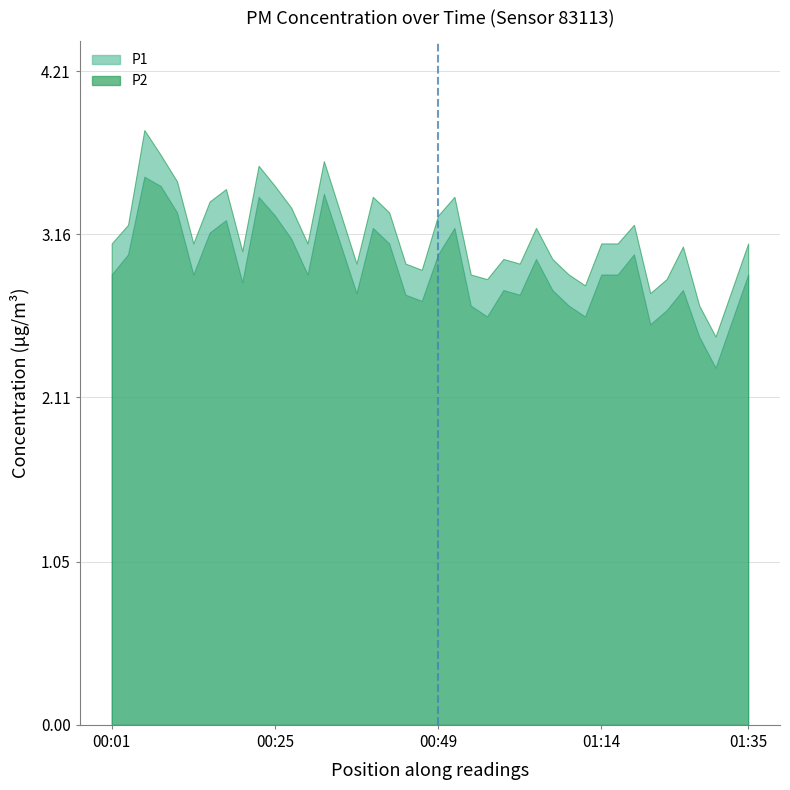

What is the difference between the maximum and minimum values in the P1 series?

1.3